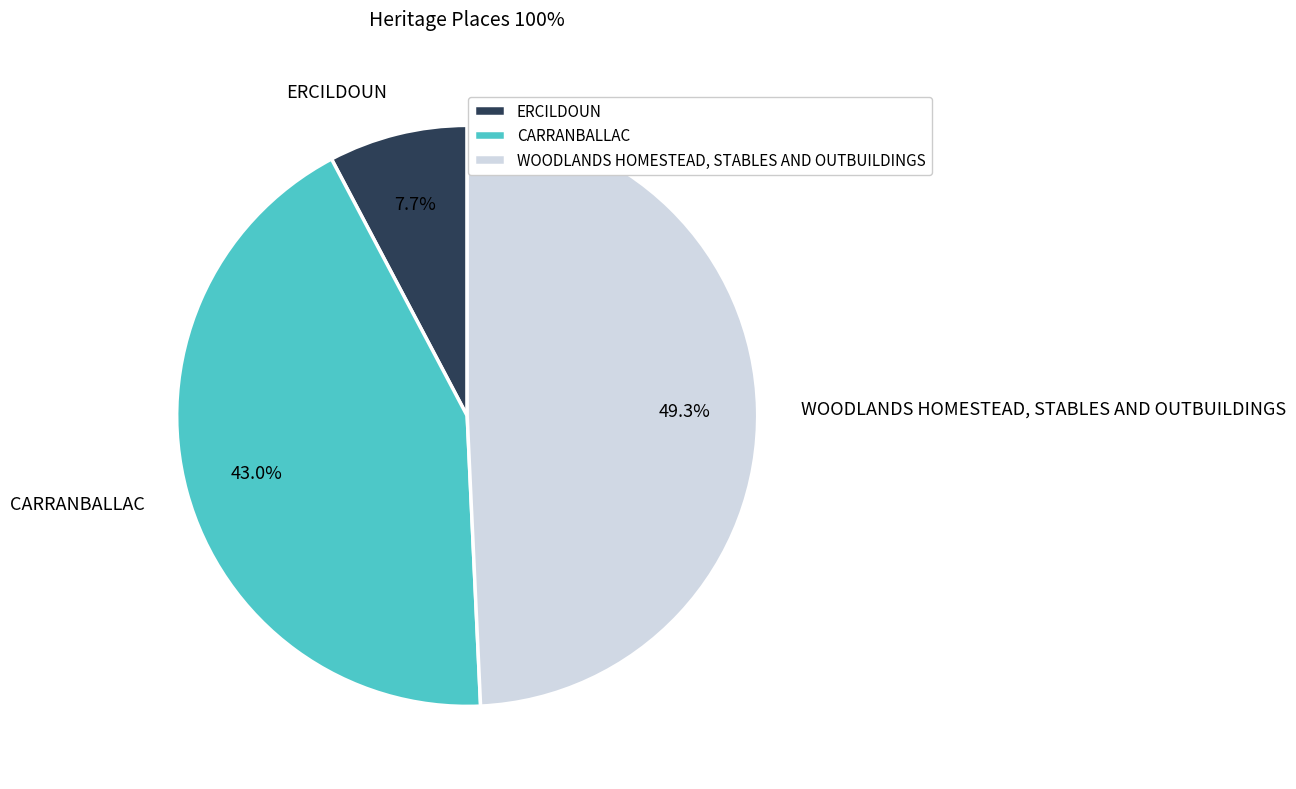

How many slices are in this pie chart?

3